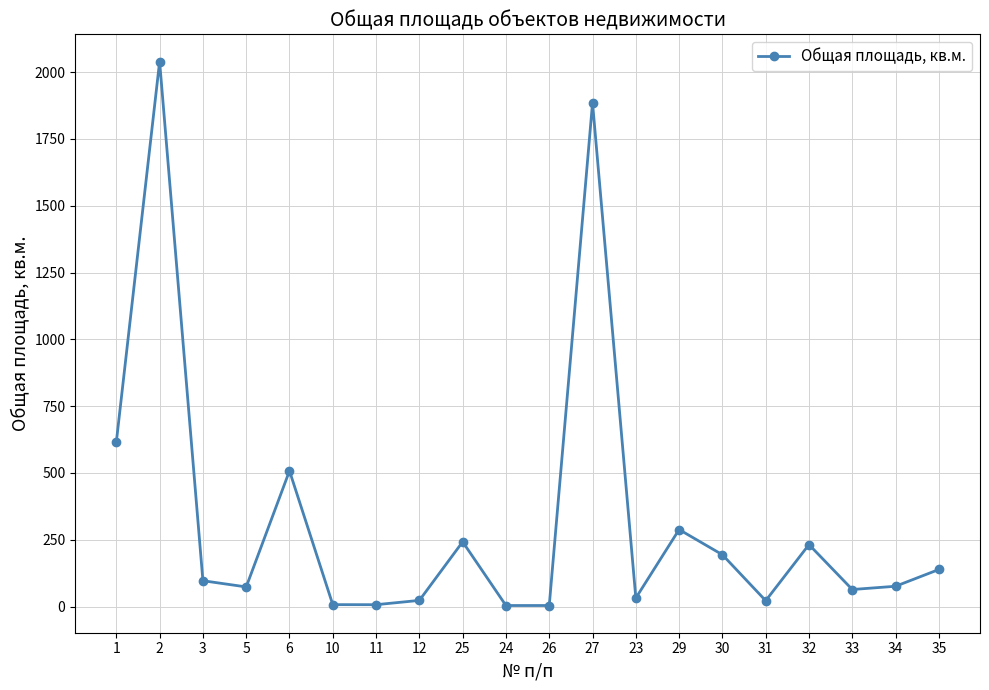

The value at 12 is 23.2. True or false?

True